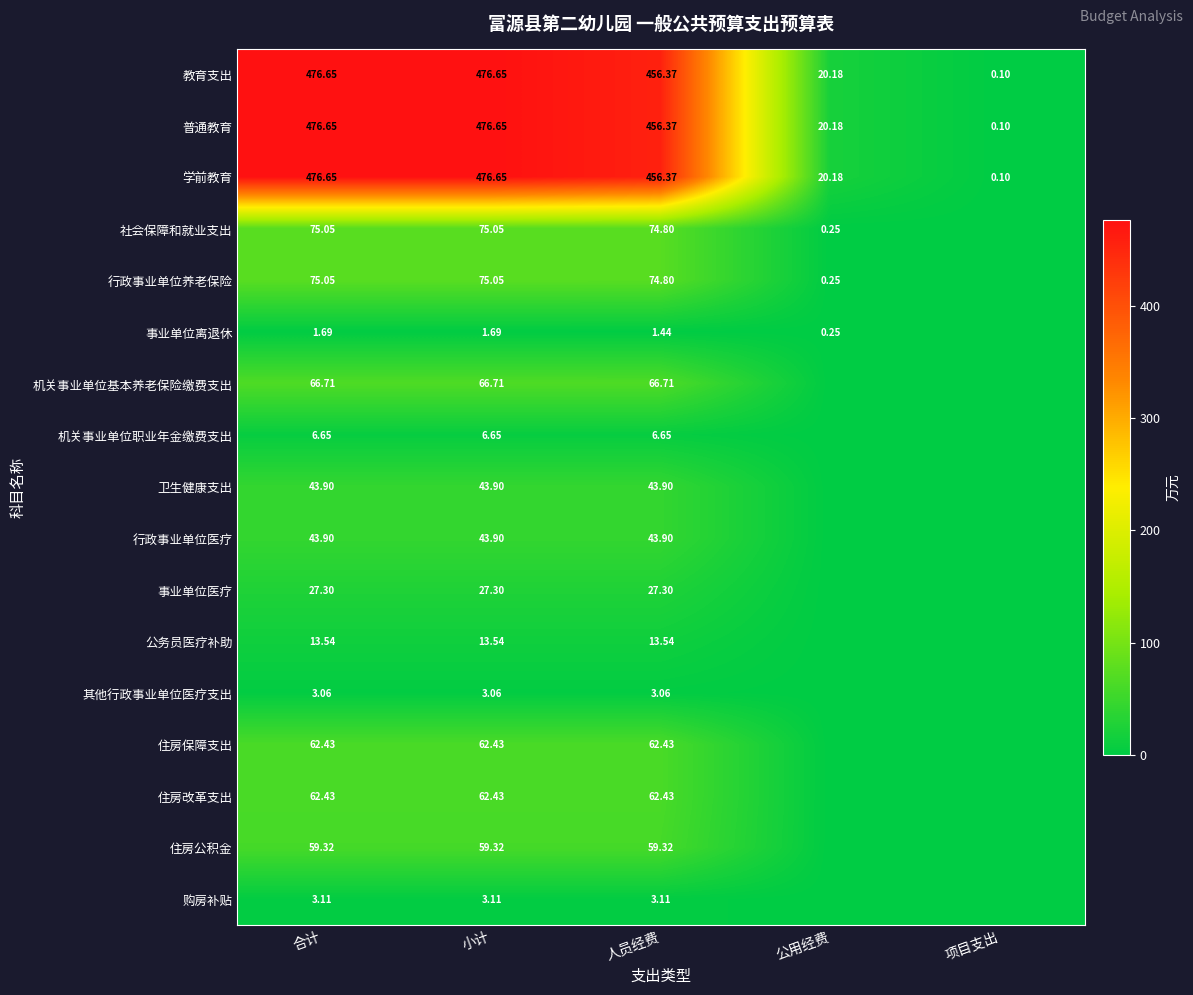

Is the value of 卫生健康支出 at 小计 greater than the value of 教育支出 at 项目支出?

Yes